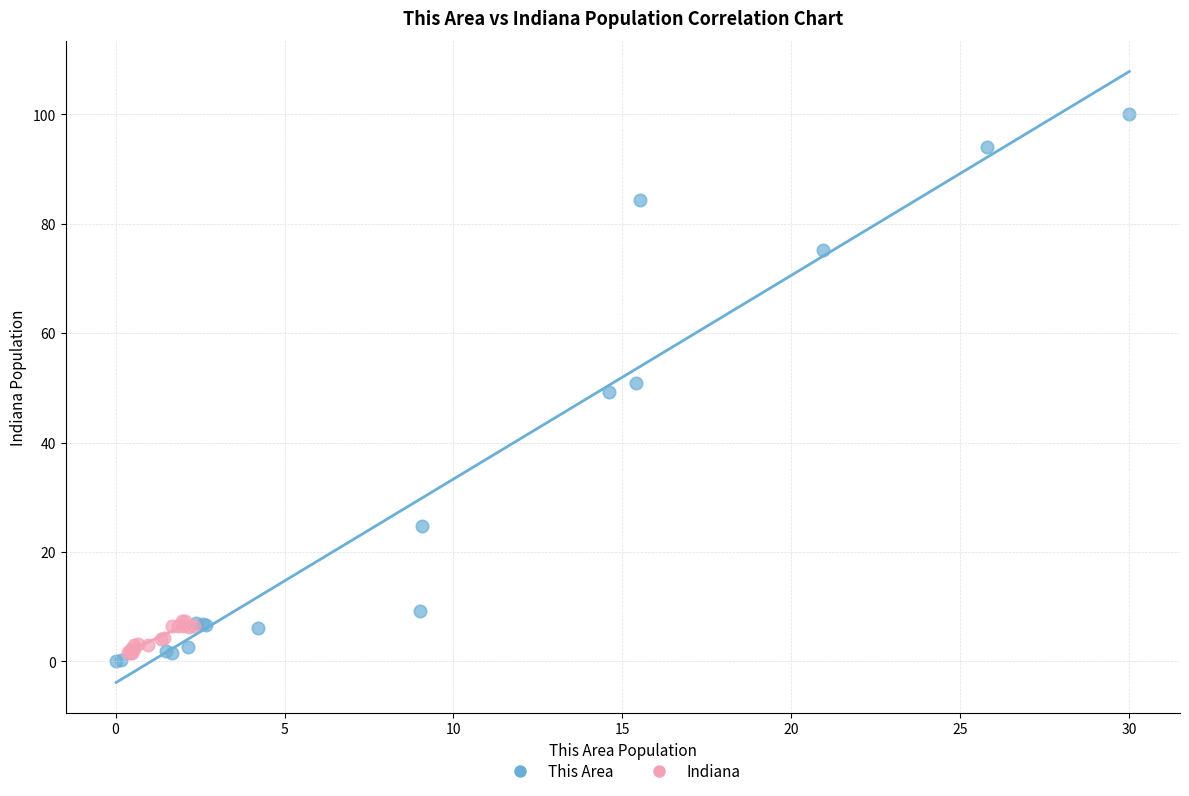

Which series contains the highest Y value?

This Area